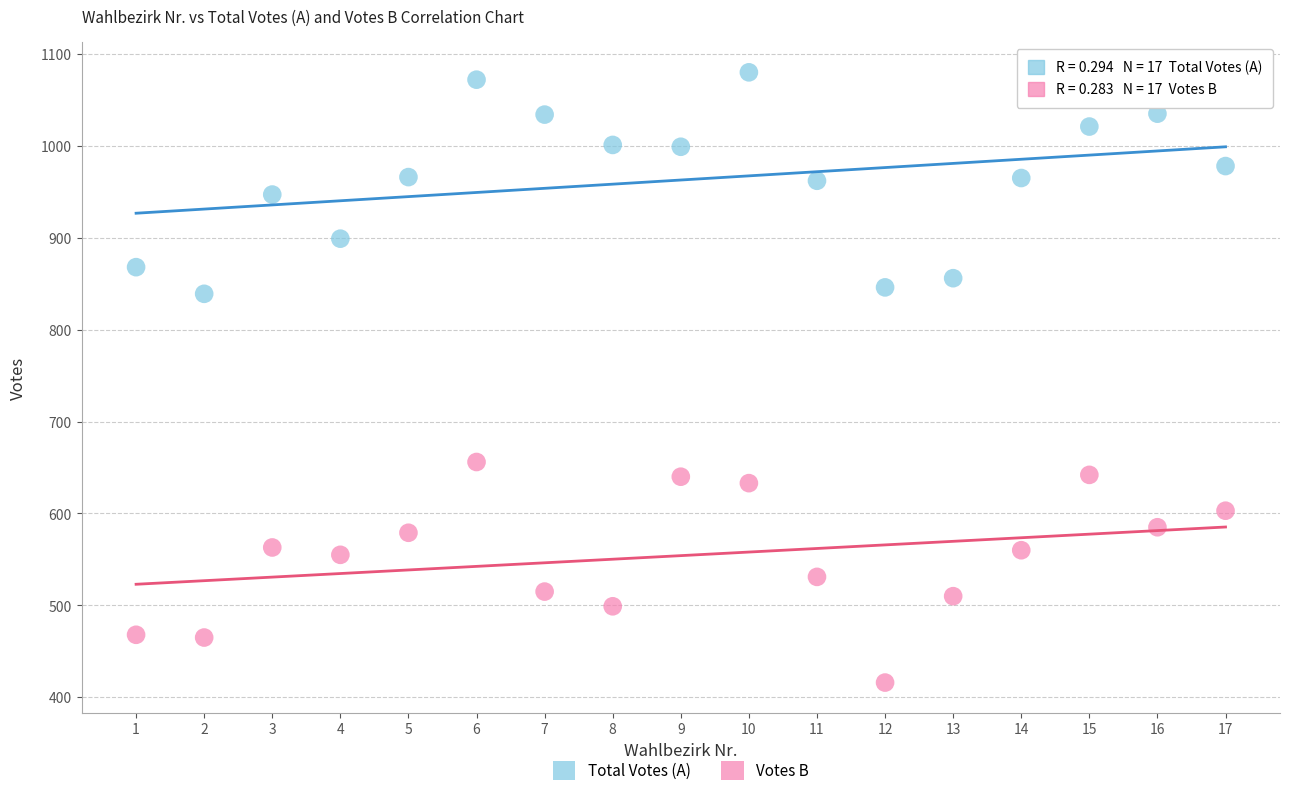

Which series contains the highest Y value?

Total Votes (A)